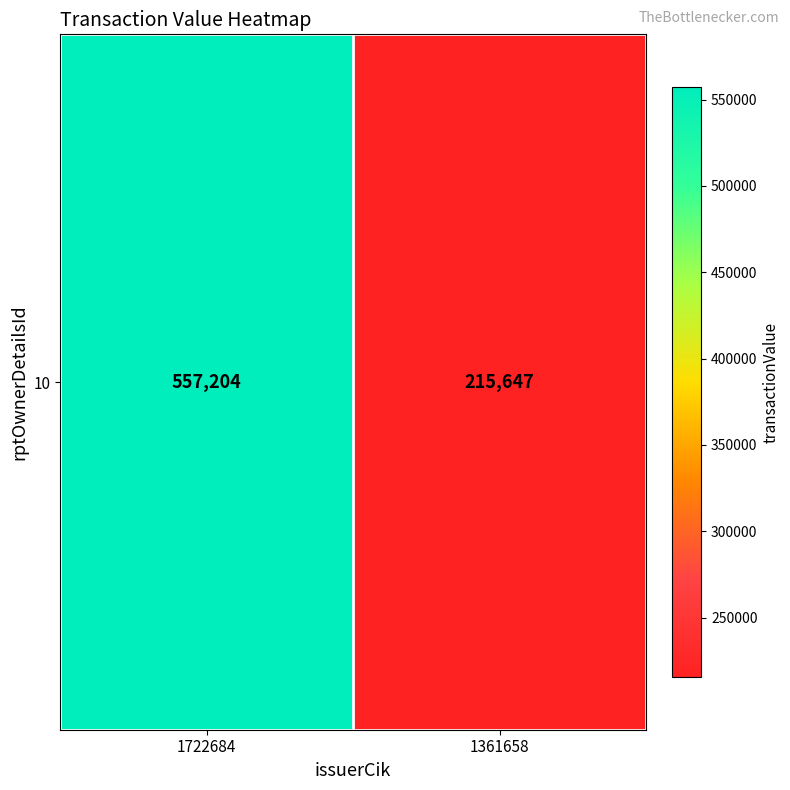

List the labels in order of value, largest first.

1722684, 1361658